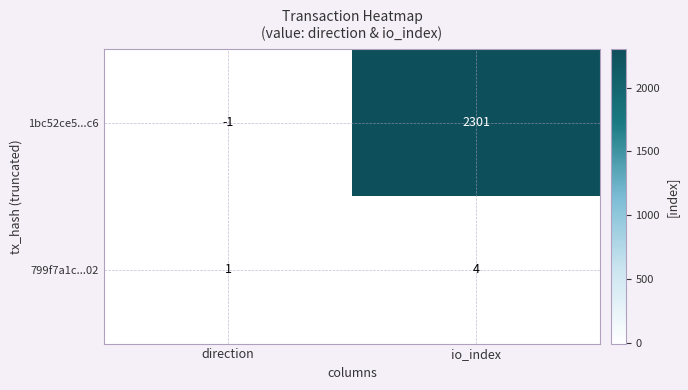

What is the difference between the maximum and minimum values in the 1bc52ce5...c6 series?

2302